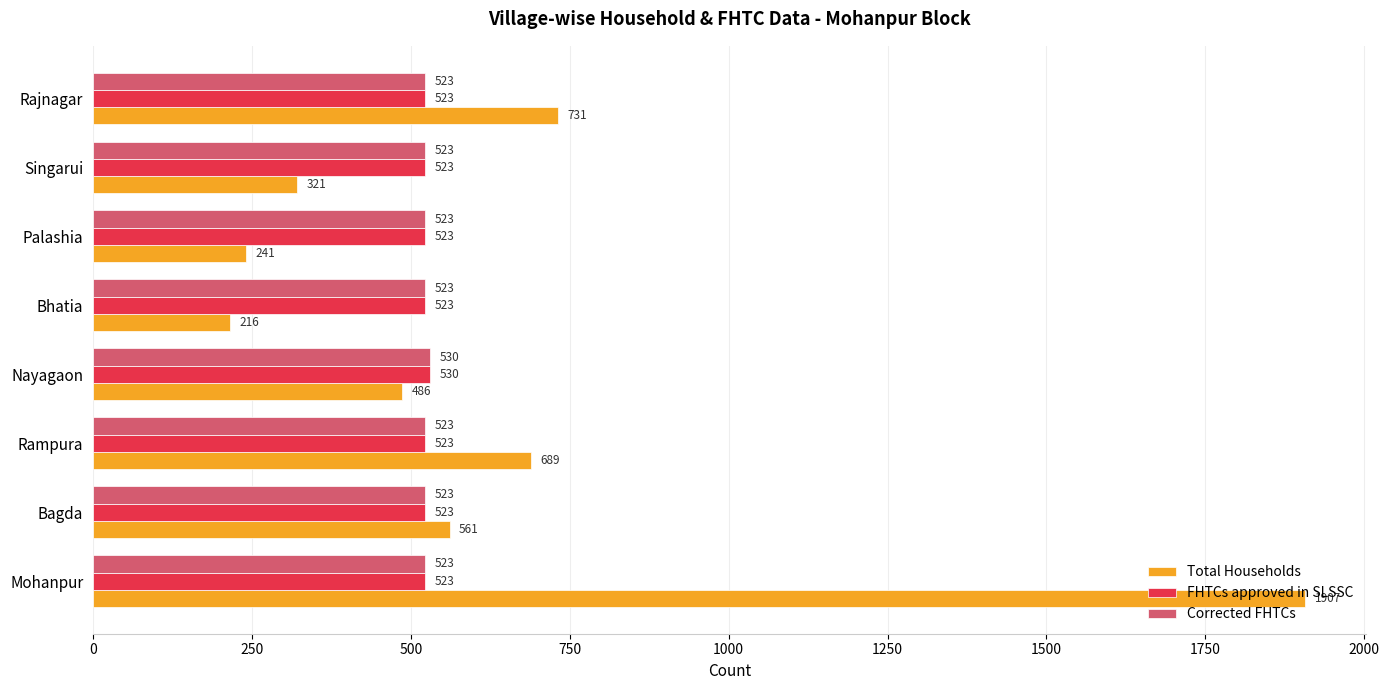

Which series has the widest spread of values?

Total Households